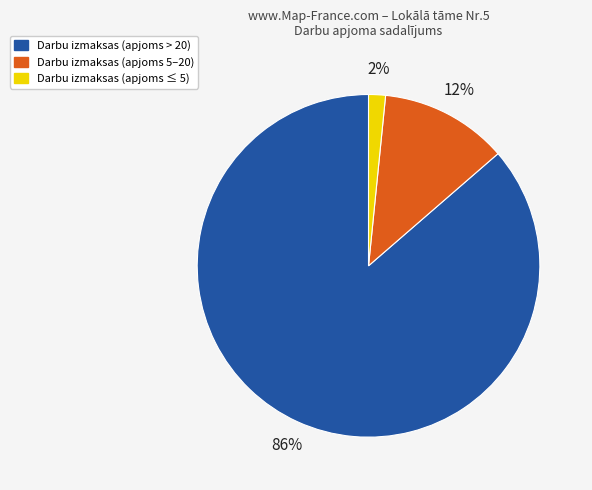

Is it true that Darbu izmaksas (apjoms ≤ 5) is 7% of the pie?

False